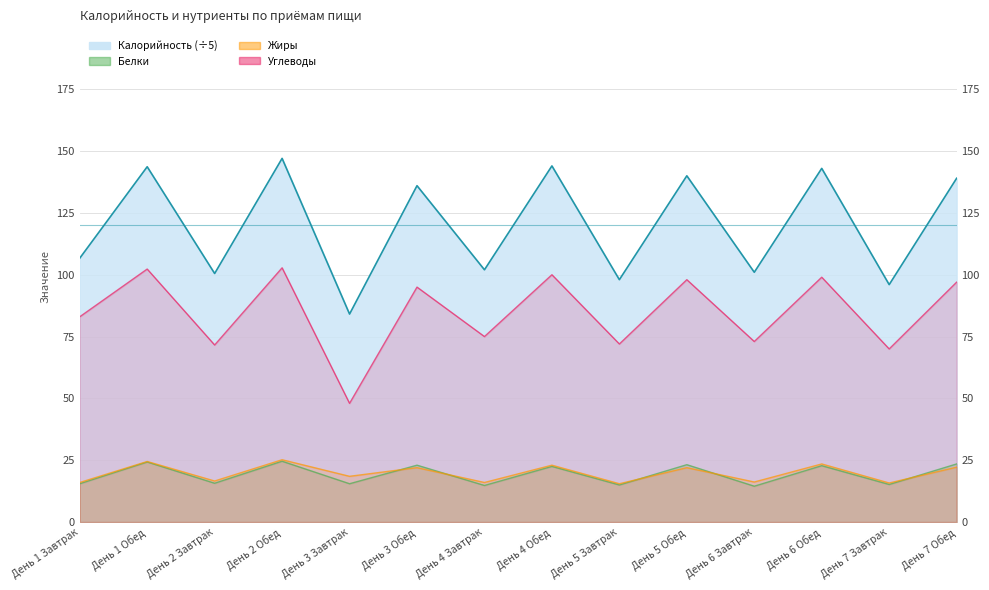

At which label is Калорийность closest to 115?

День 1 Завтрак